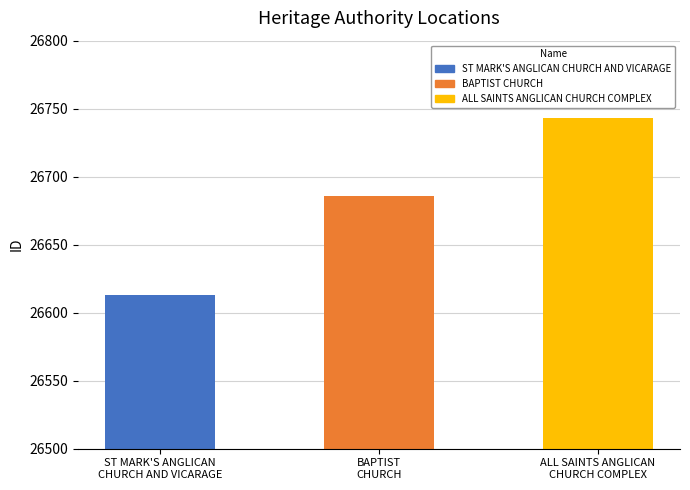

How many data points are less than 26686?

1